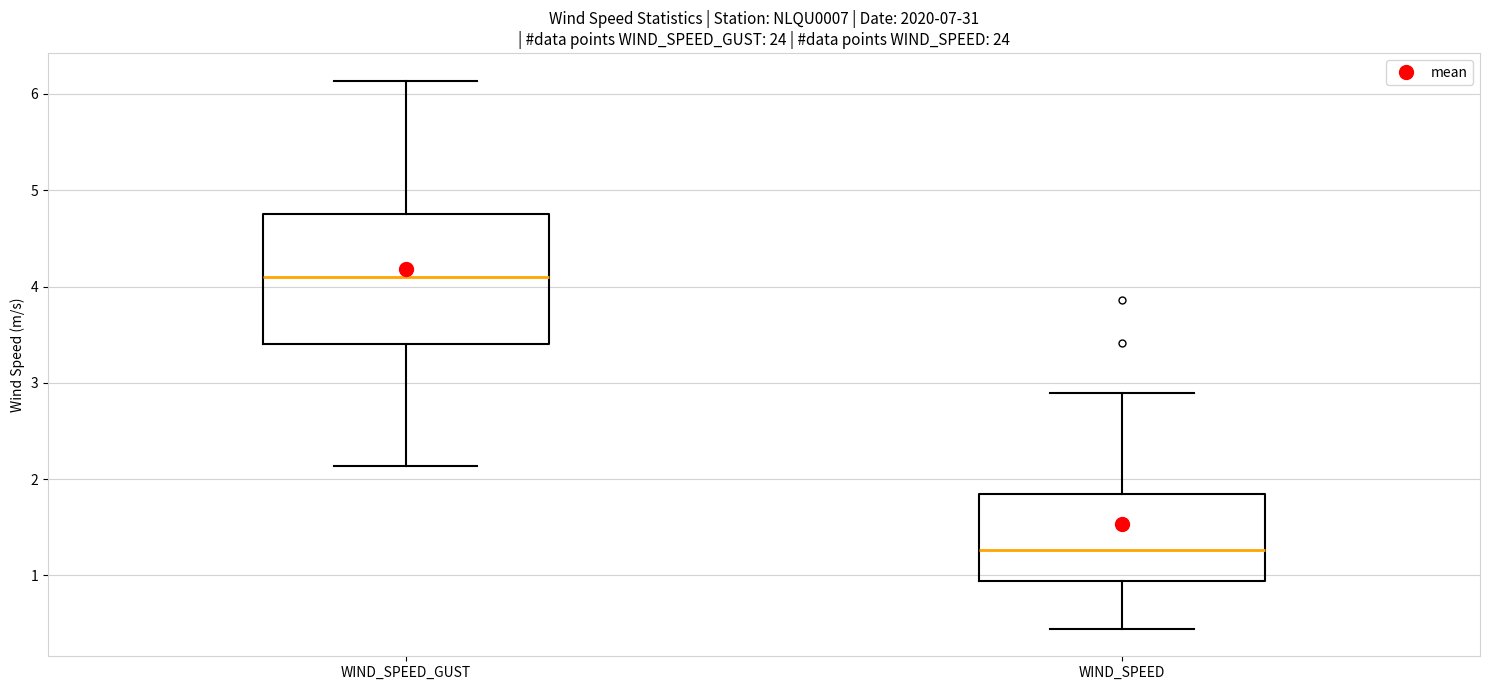

Which box's median line is the lowest?

WIND_SPEED